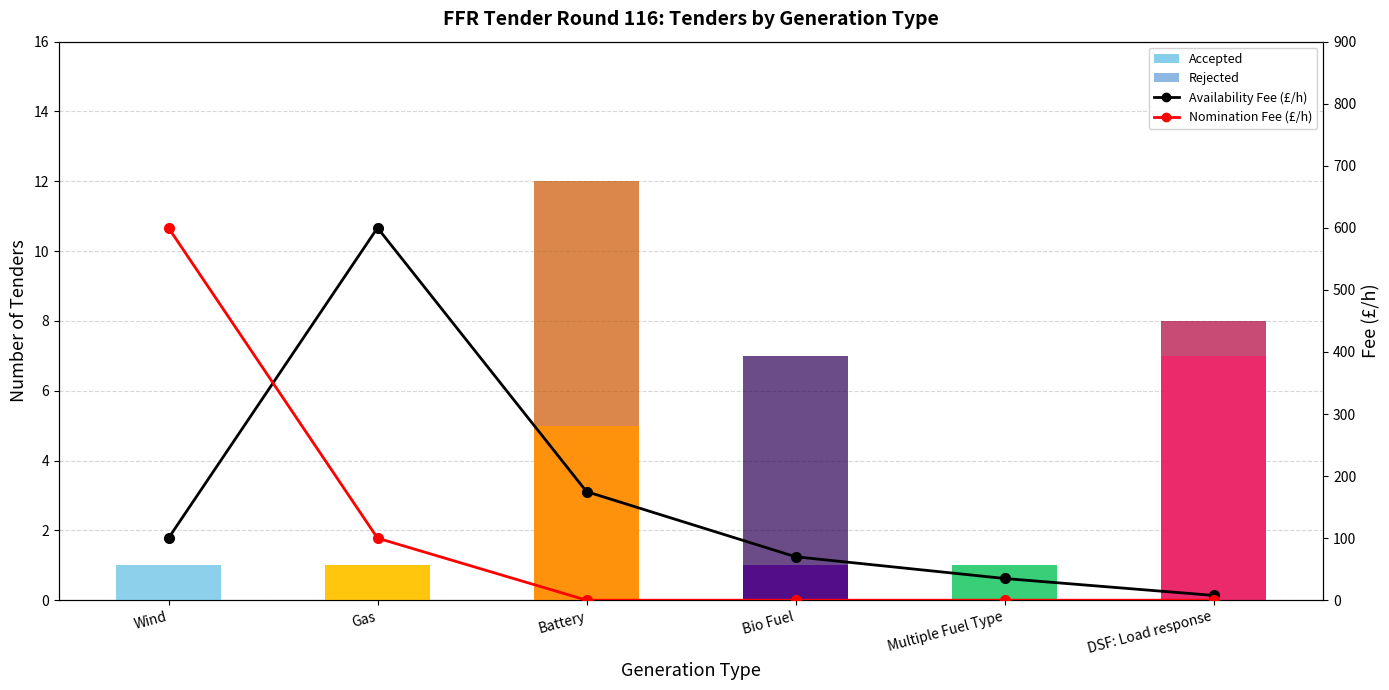

How many distinct data groups are displayed?

4